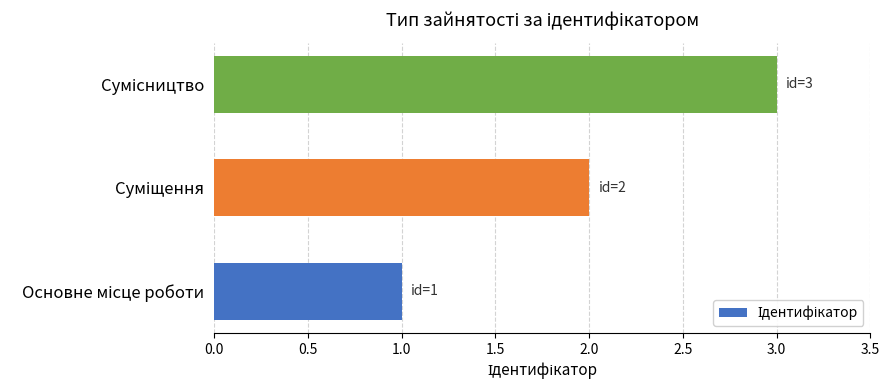

What is the average value?

2